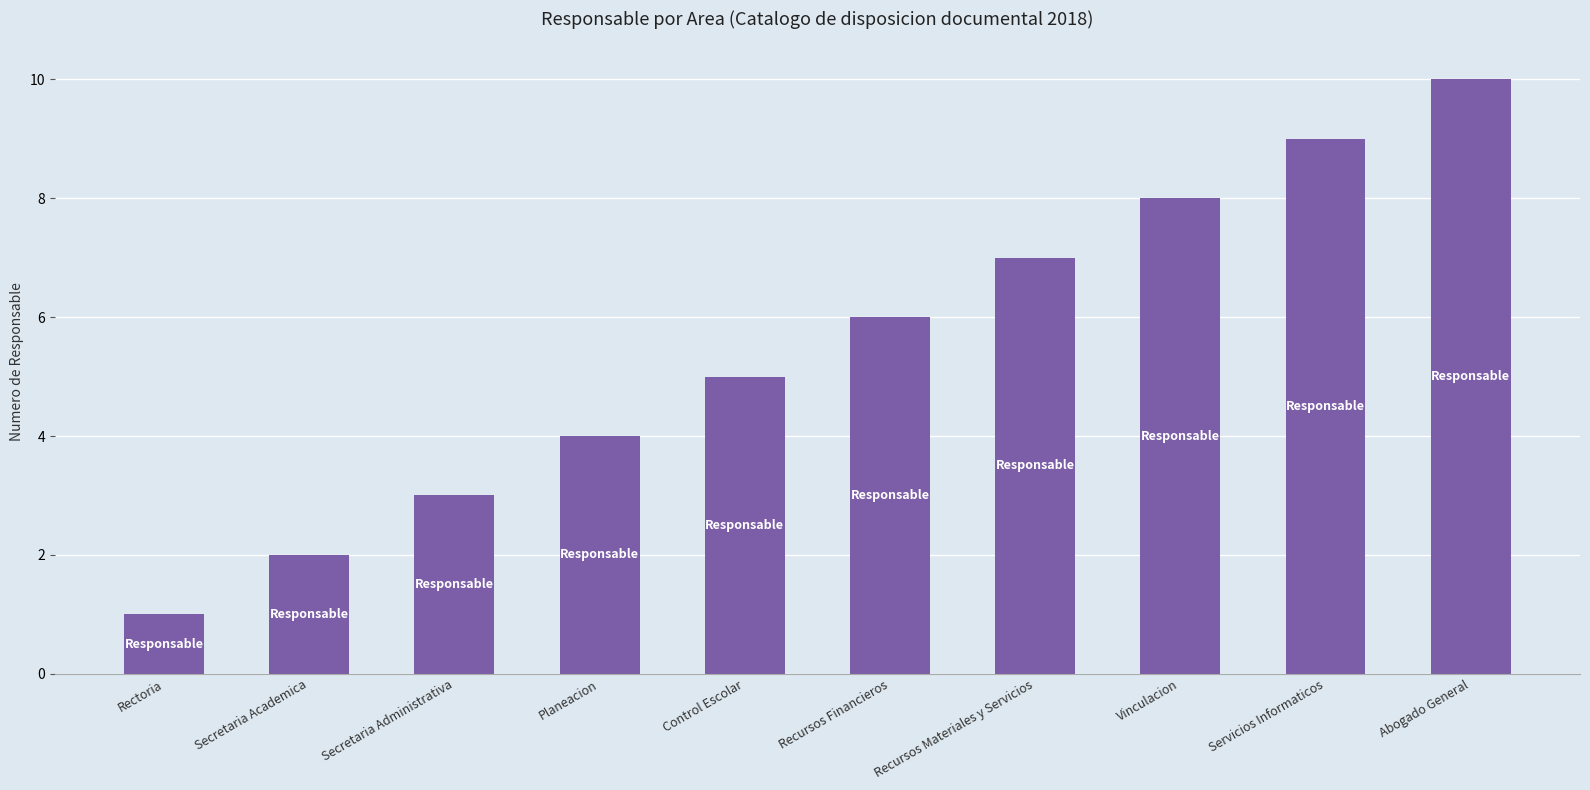

Count the number of categories in the chart.

10